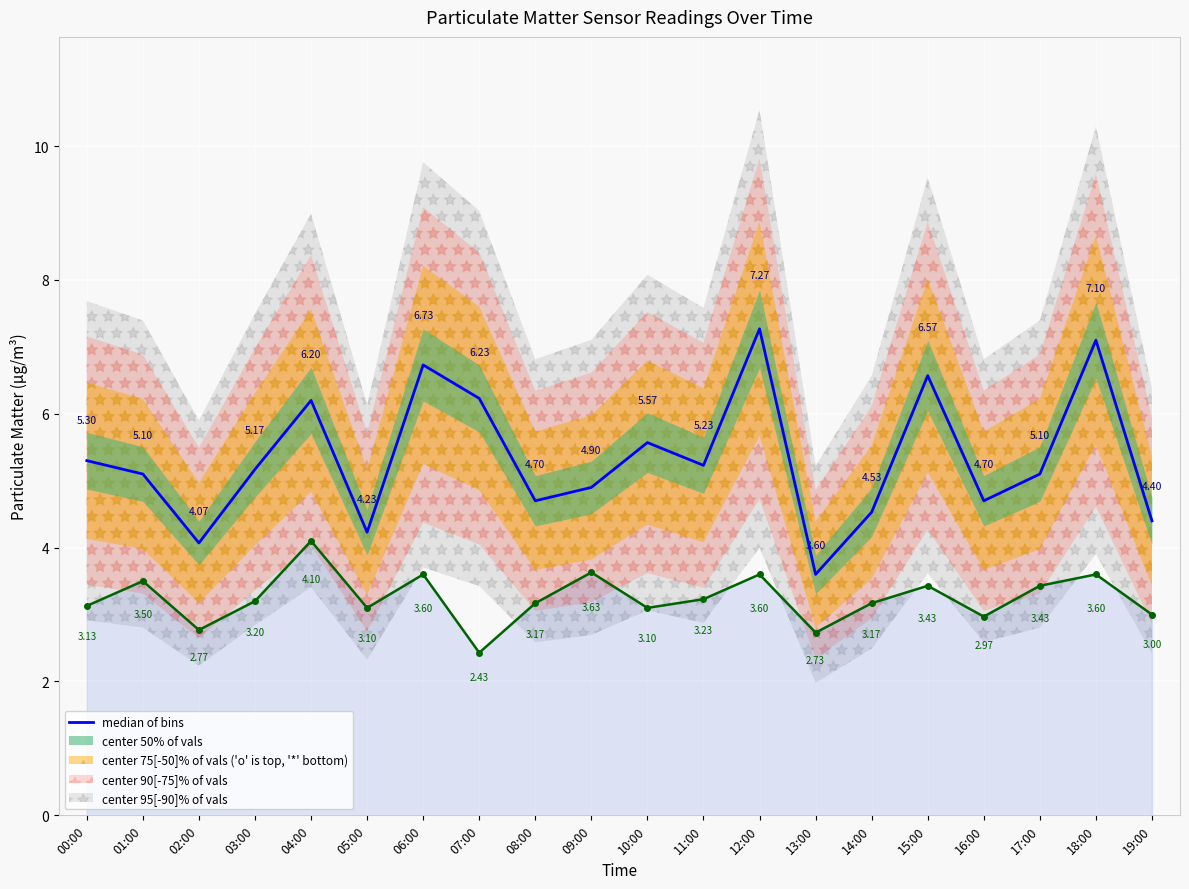

At 16:00, list the series in order from largest to smallest.

median of bins, avg of bins